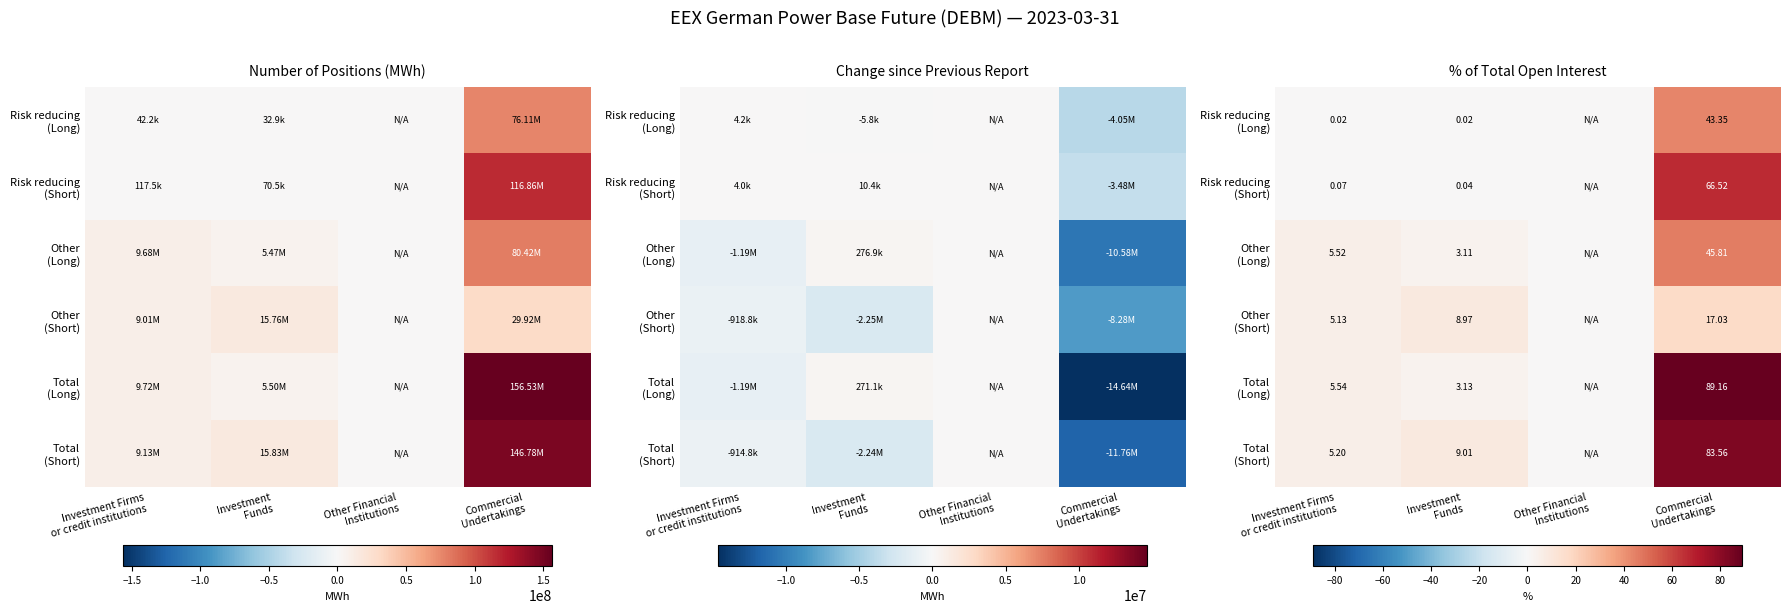

Rank the series by their maximum value, from highest to lowest.

Total (Long), Total (Short), Risk reducing (Short), Other (Long), Risk reducing (Long), Other (Short)